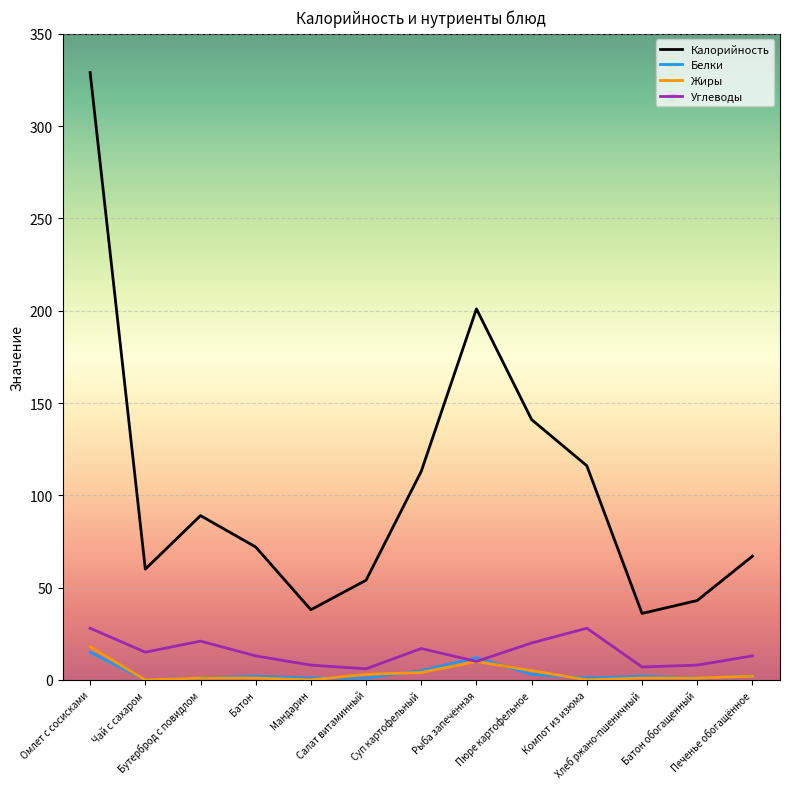

What is the greatest value displayed?

329